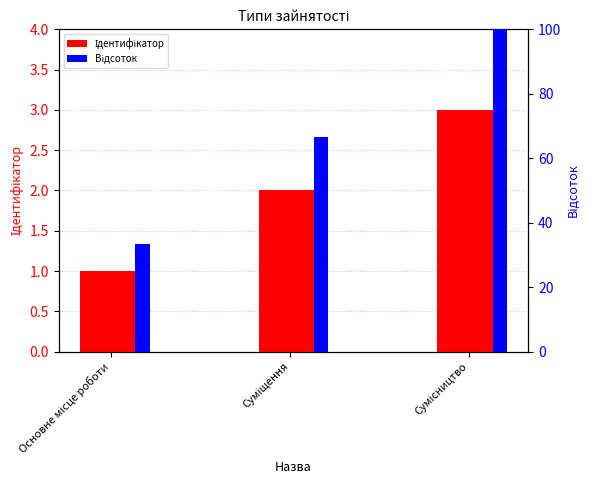

Reading left to right, list all the values displayed in this chart.

Ідентифікатор: 1.0	2.0	3.0
Відсоток: 33.3	66.7	100.0